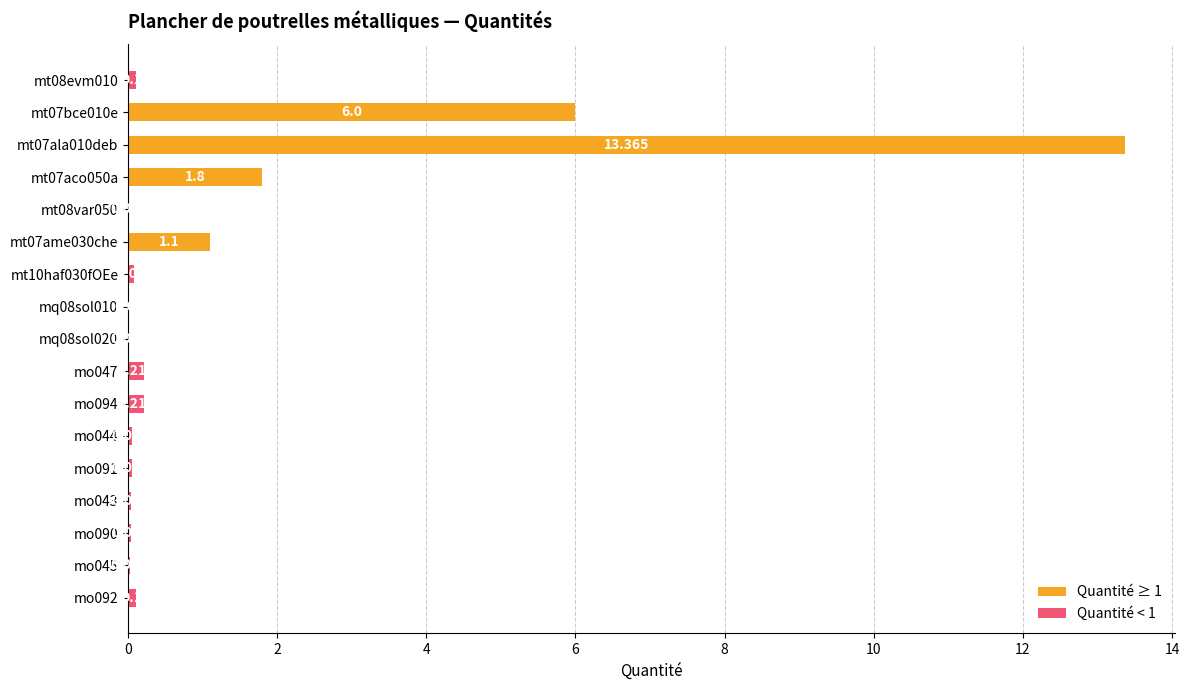

What is the difference between the maximum and minimum values?

13.4